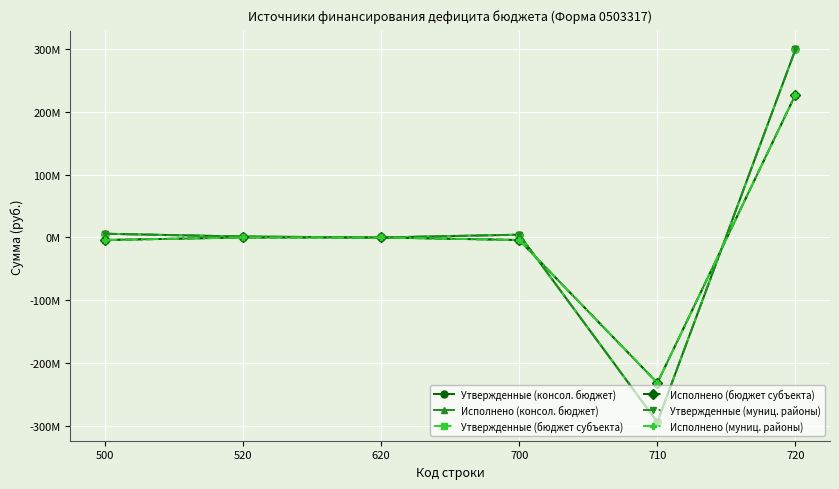

Does the chart have visible grid lines?

Yes